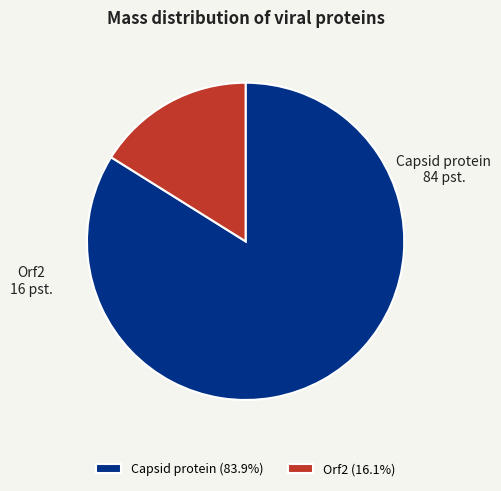

How many slices are in this pie chart?

2